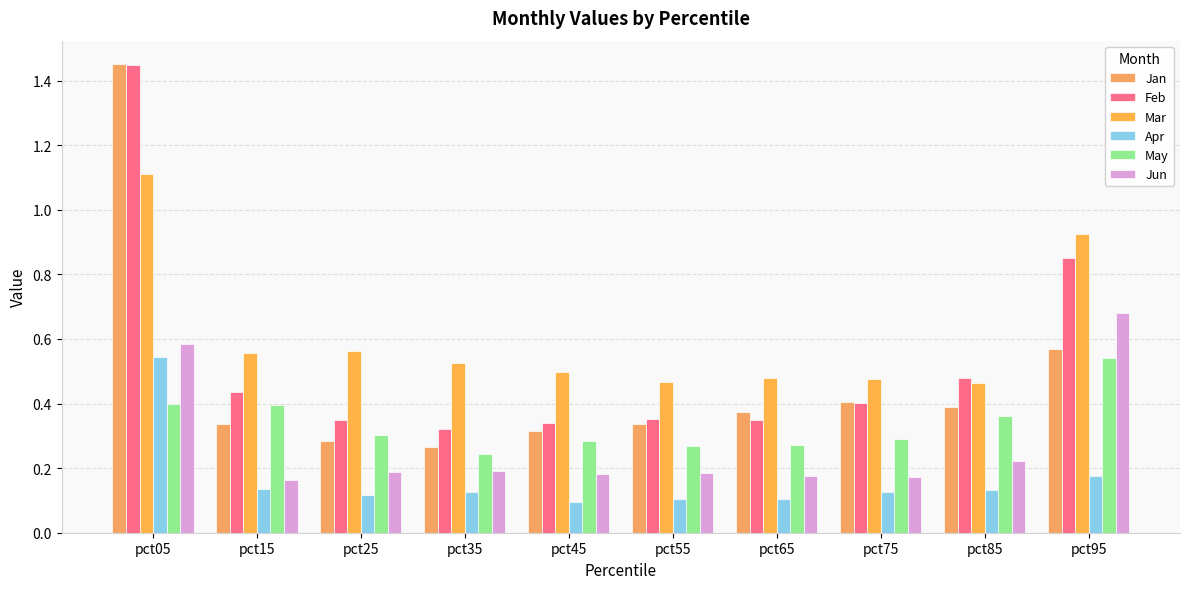

What is the difference between the highest and lowest values at pct85?

0.3